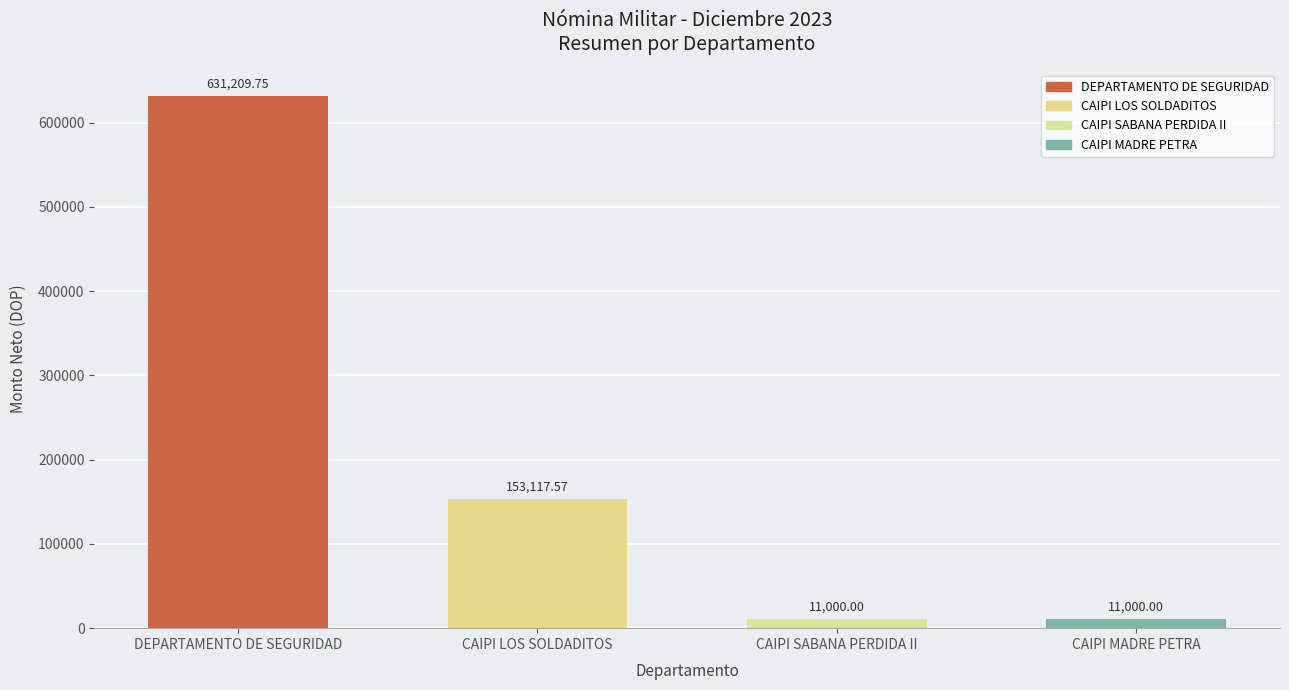

Which category has the highest value across all series?

DEPARTAMENTO DE SEGURIDAD